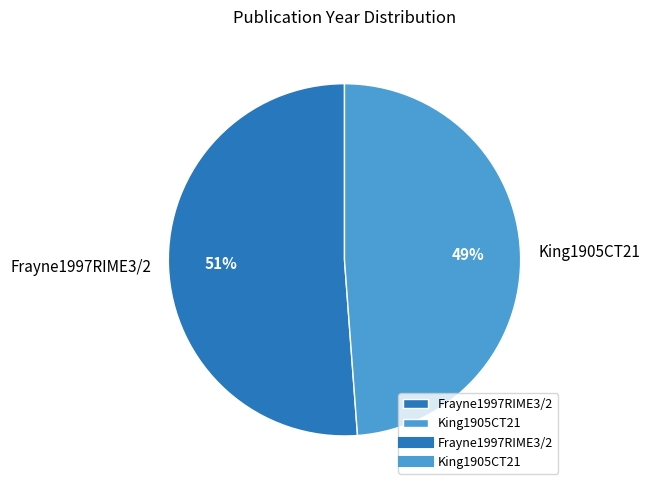

Is the sum of King1905CT21 and Frayne1997RIME3/2 greater than half?

Yes